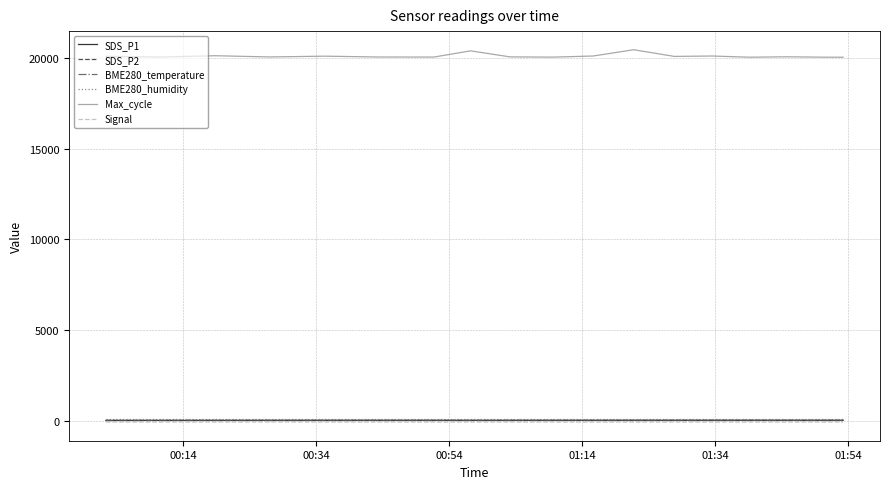

Which series has the largest total across all categories?

Max_cycle